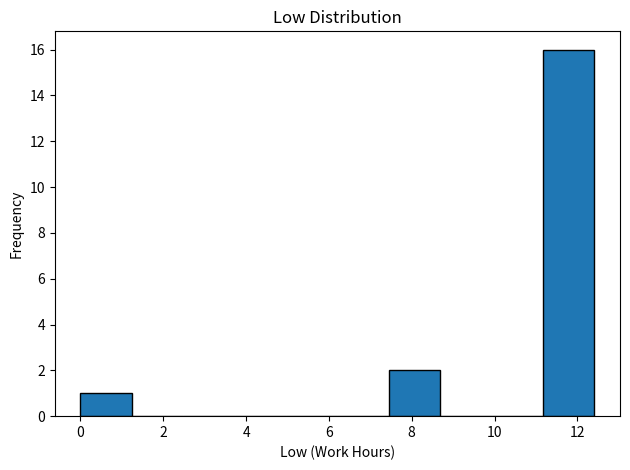

Which range on the x-axis has the tallest bar?

11.2 to 12.4